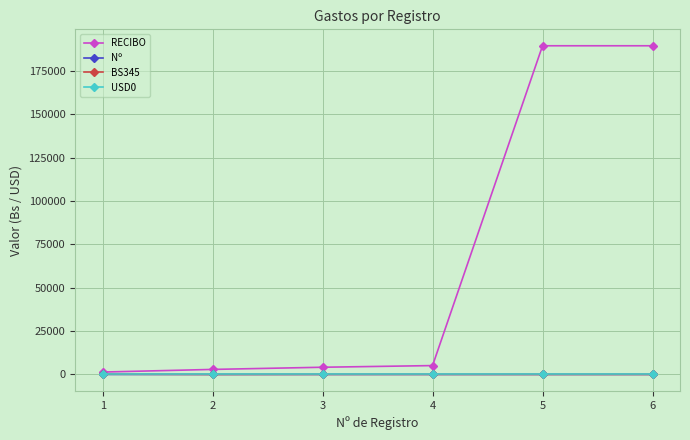

Which series has the widest spread of values?

RECIBO